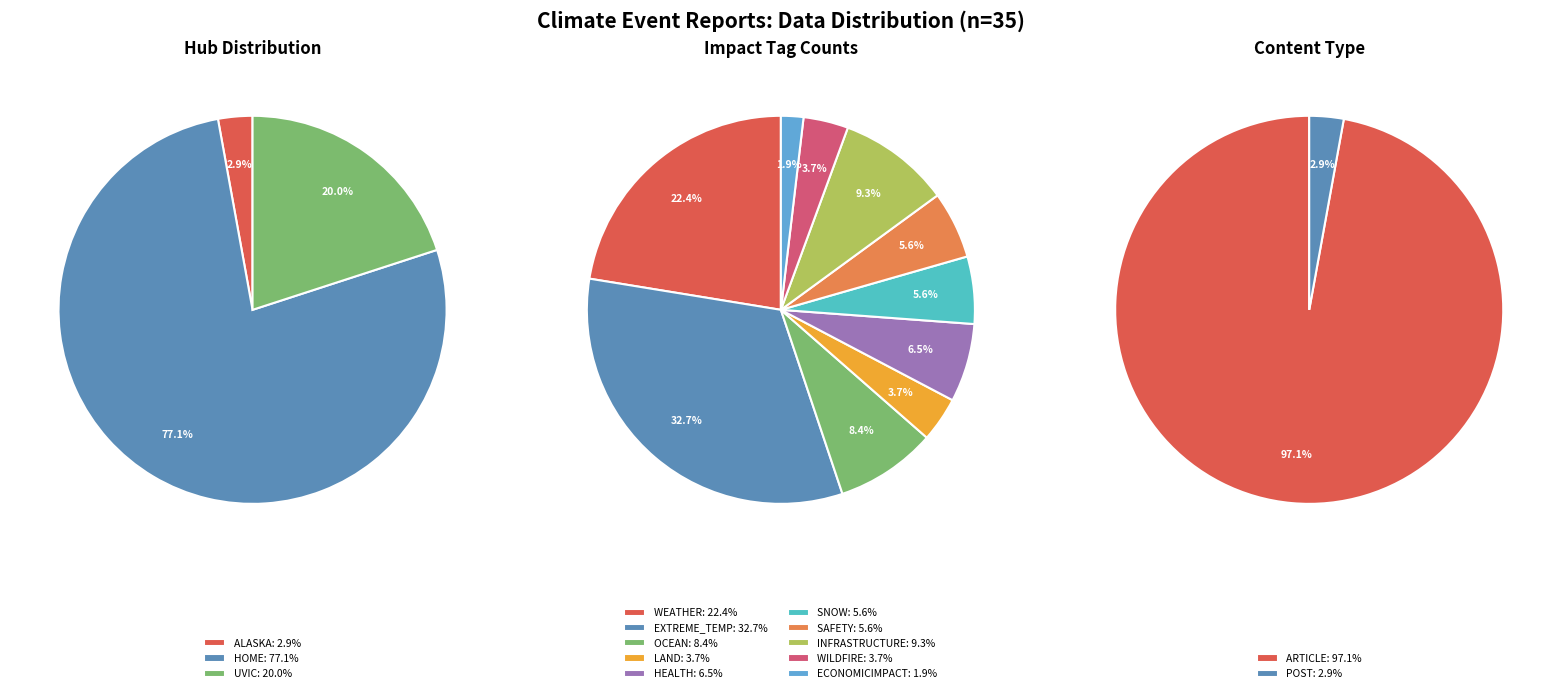

What is the difference between the highest and lowest values at 13?

1